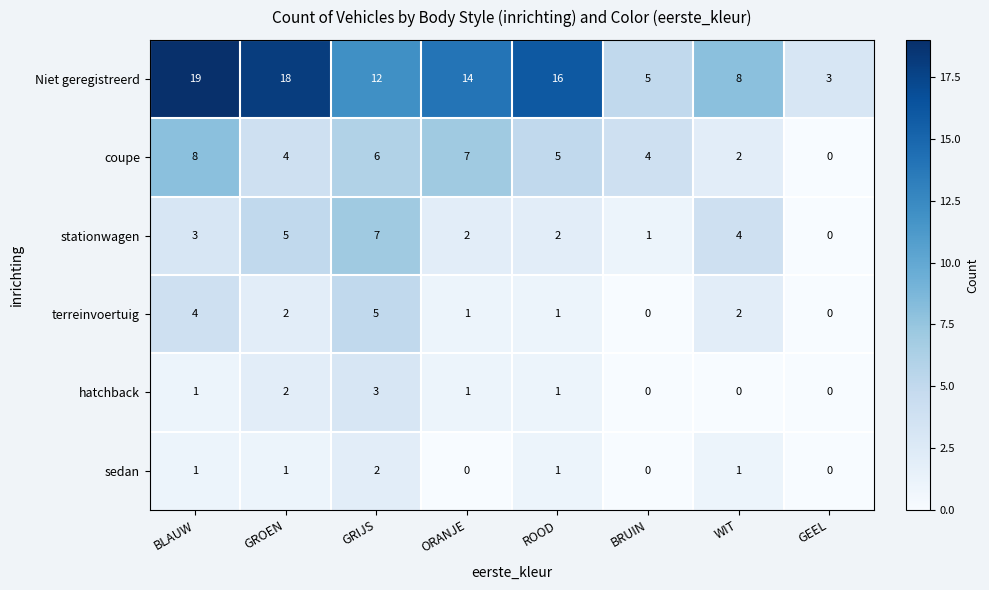

True or false: stationwagen has a value of 4 at GRIJS.

False